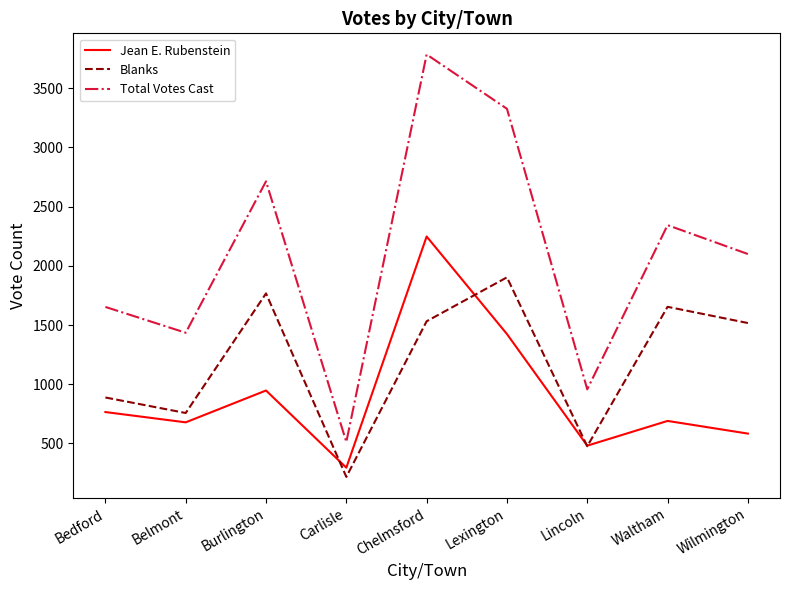

True or false: Jean E. Rubenstein and Total Votes Cast intersect in this chart.

False